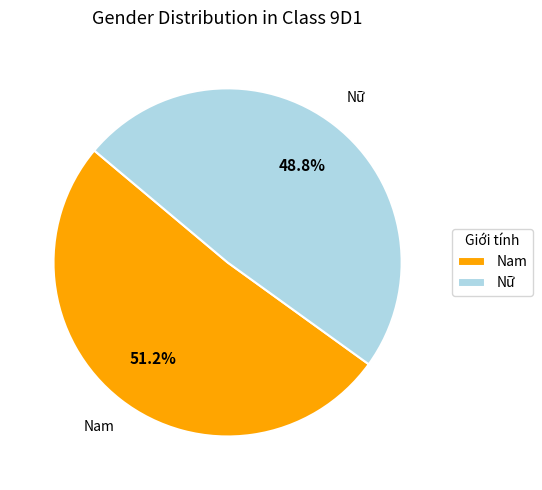

To the nearest percent, what is the combined percentage of Nam and Nữ?

100%